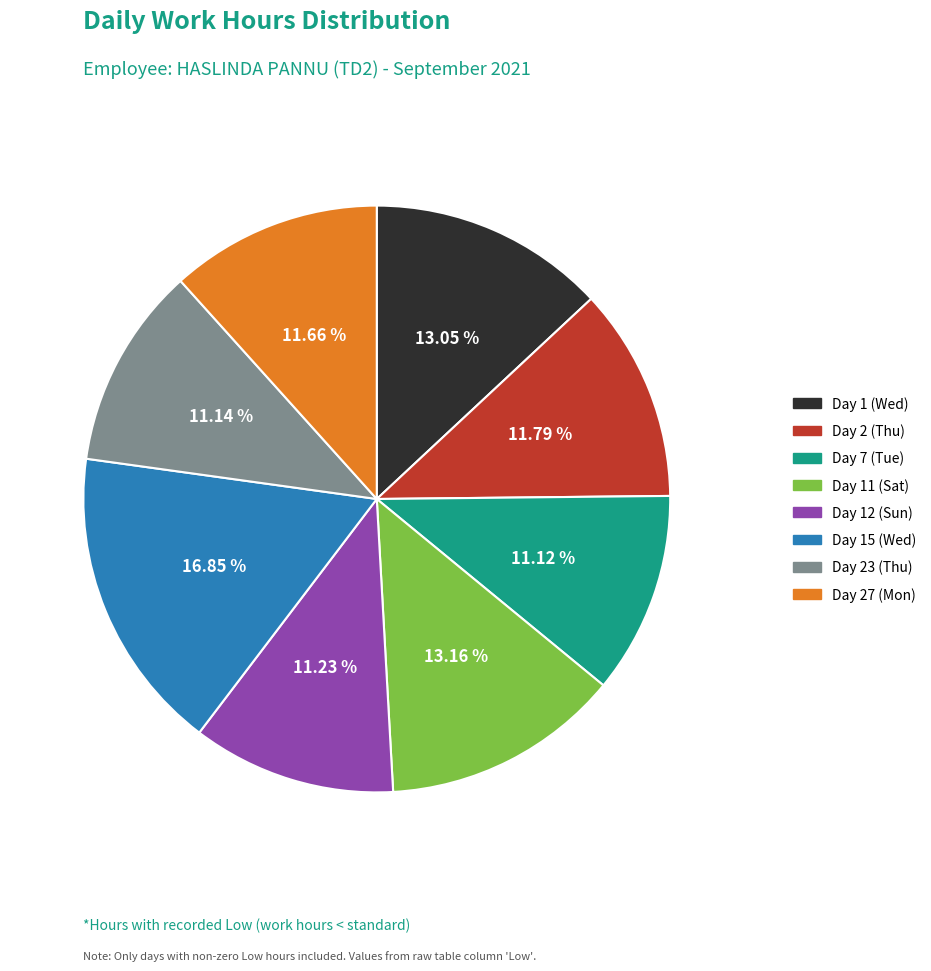

To the nearest percent, what is the average slice percentage?

12%